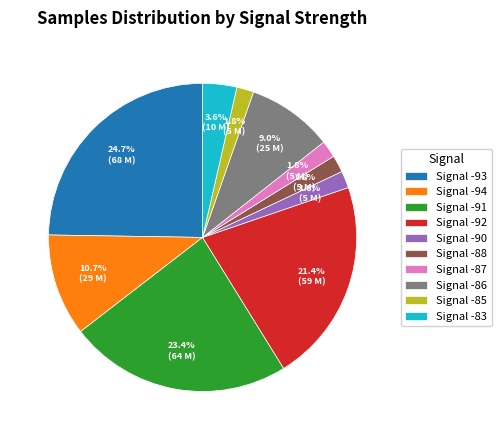

What percentage do Signal -86 and Signal -85 together represent?

10.8%